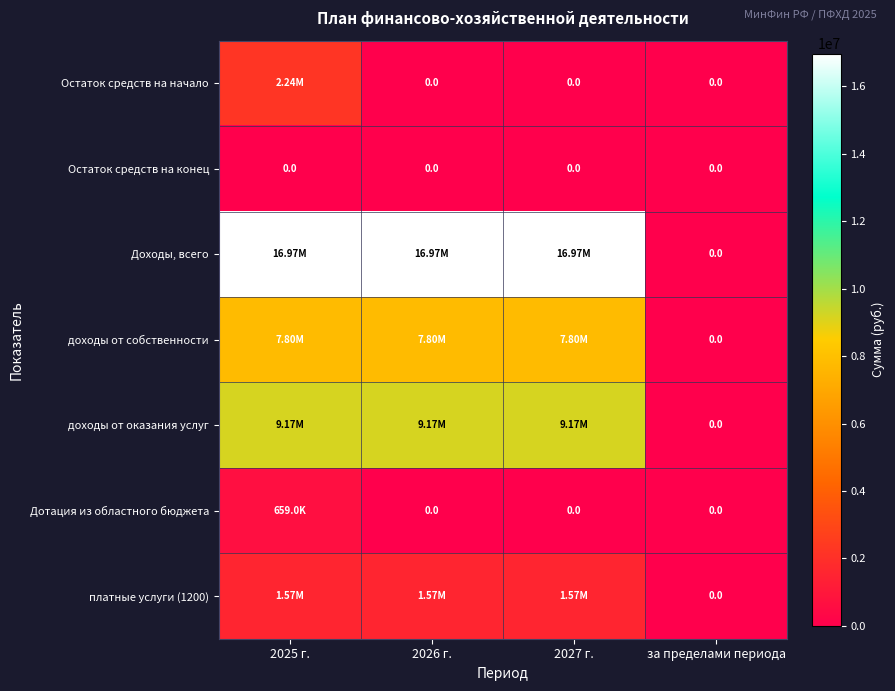

Rank the series at 2025 г. from lowest to highest value.

Остаток средств на конец, Дотация из областного бюджета, платные услуги (1200), Остаток средств на начало, доходы от собственности, доходы от оказания услуг, Доходы, всего